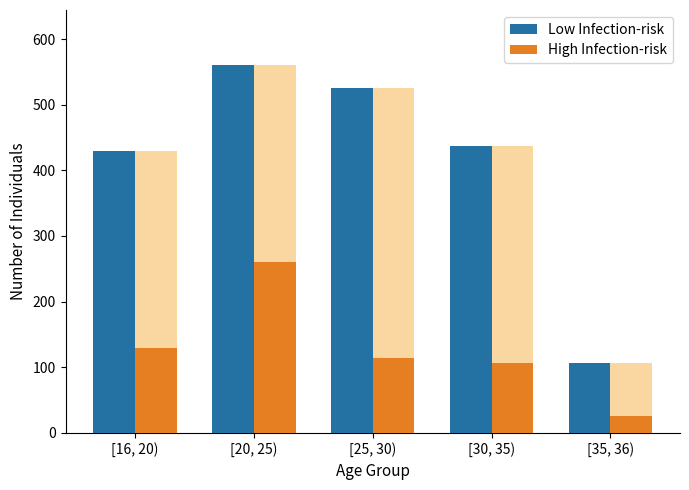

What is the label of the 2nd bar from the right?

[30, 35)